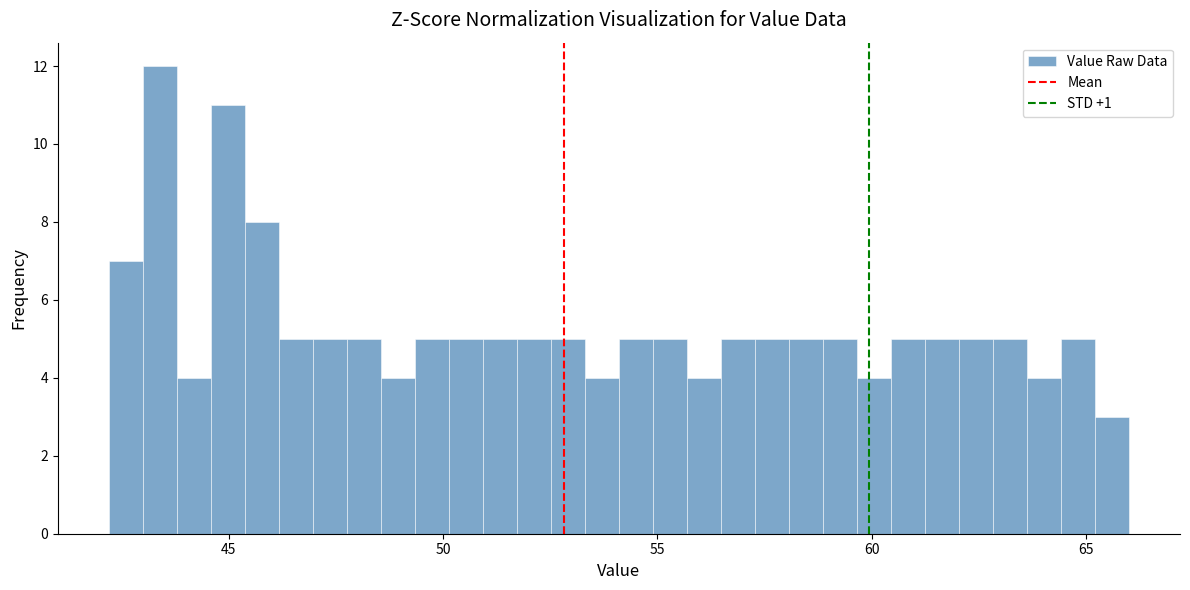

Around what value on the x-axis is the tallest bar? Give the approximate position of its centre, as read against the axis.

43.5